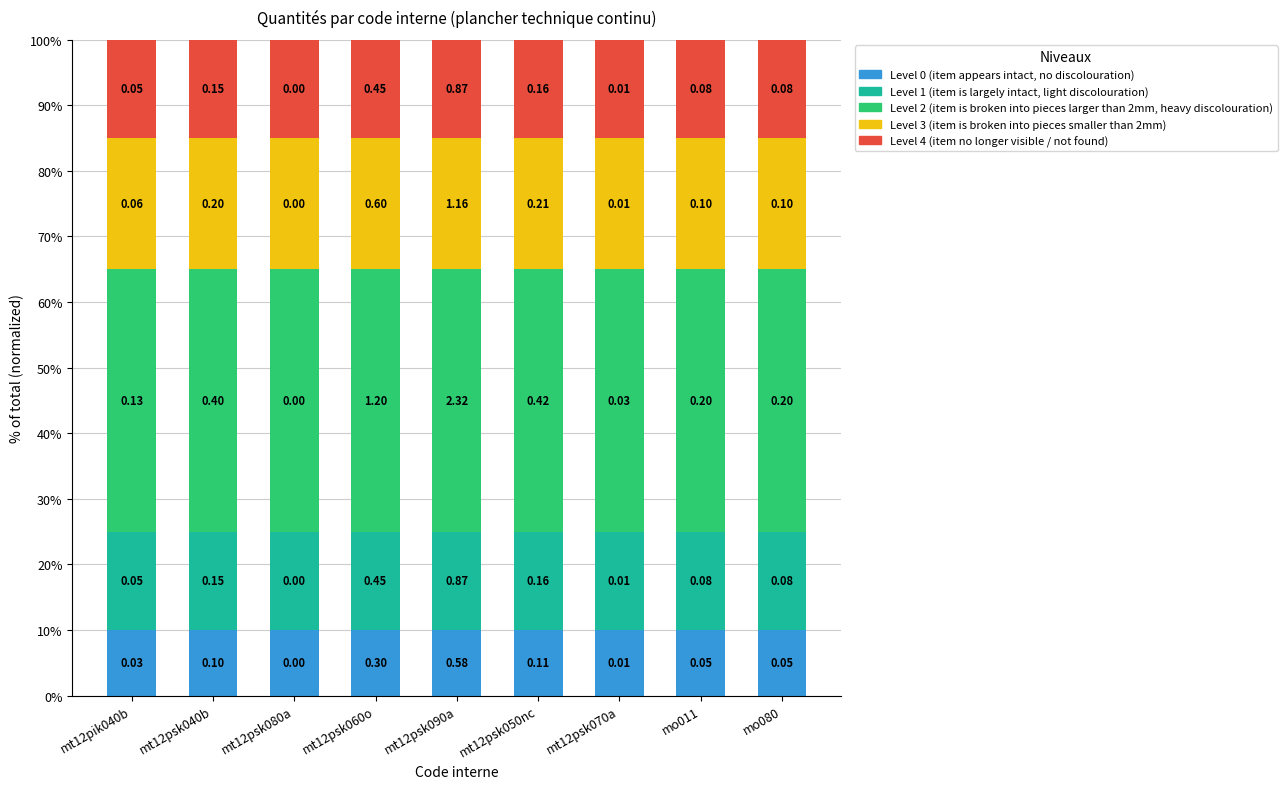

Is it true that Level 3 (item is broken into pieces smaller than 2mm) equals 20 at mt12psk090a?

True